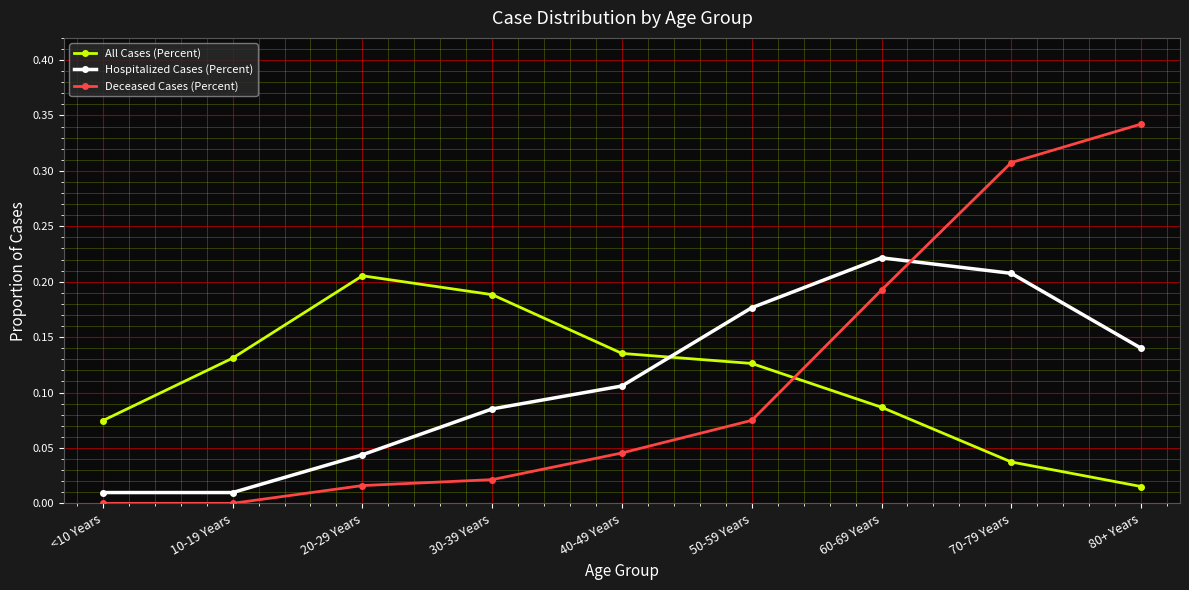

Is the value of All Cases (Percent) at 80+ Years greater than the value of Deceased Cases (Percent) at 40-49 Years?

No